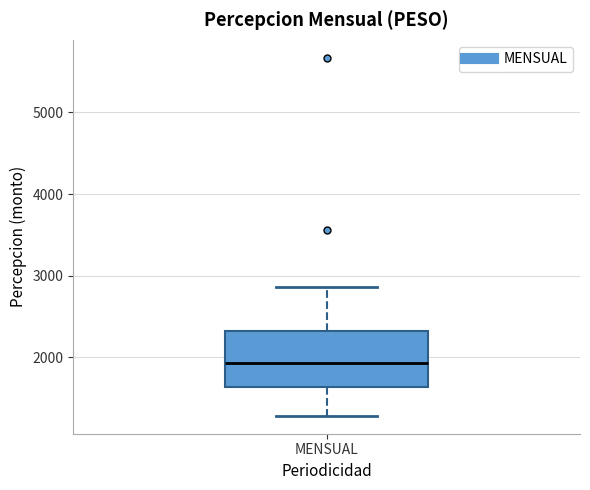

Read this box plot against the y-axis: the position of the median line, the range covered by the box, and the ends of both whiskers. The values are not printed on the chart, so give them approximately, as read against the axis.

median 1900, box 1600 to 2300, whiskers 1300 to 2900